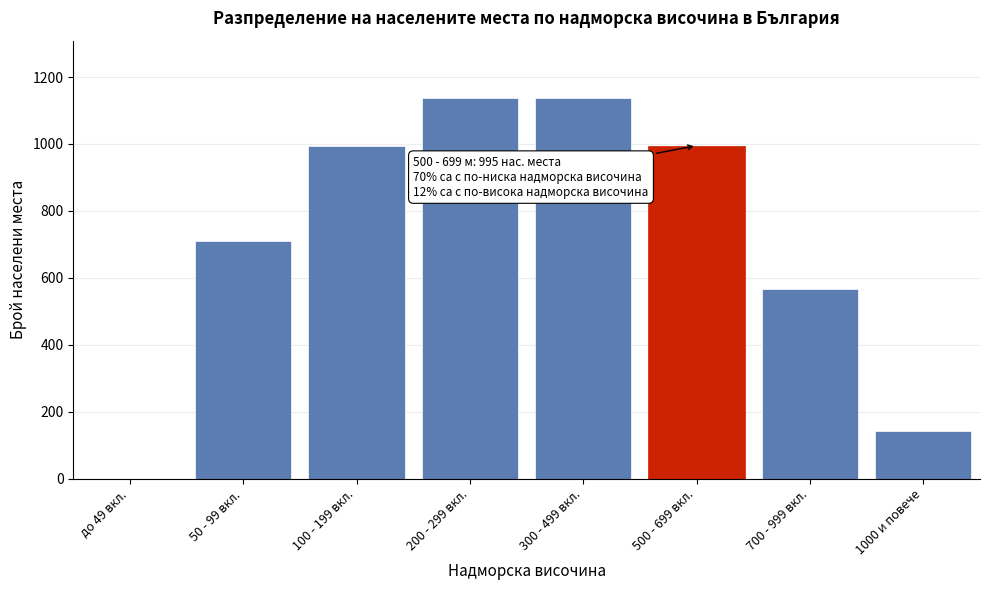

Reading left to right, list all the values displayed in this chart.

до 49 вкл.=0	50 - 99 вкл.=710	100 - 199 вкл.=995	200 - 299 вкл.=1138	300 - 499 вкл.=1138	500 - 699 вкл.=995	700 - 999 вкл.=568	1000 и повече=142